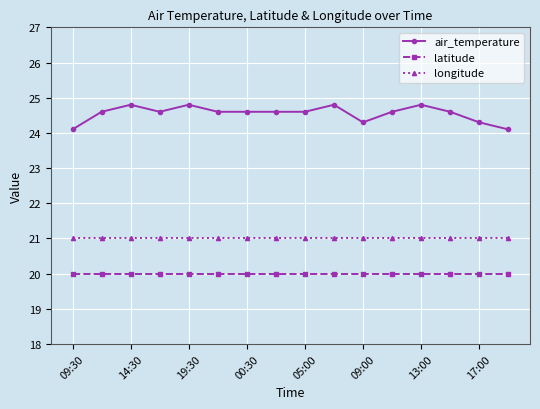

How many lines are shown in the chart?

3